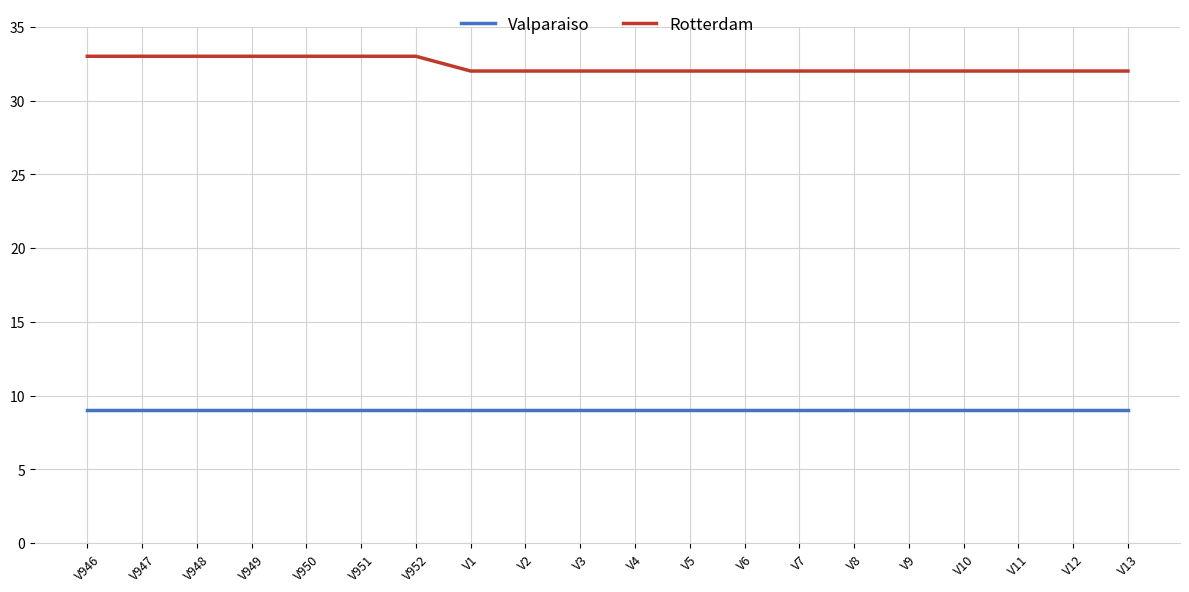

What are all the series names shown in the legend?

Valparaiso, Rotterdam